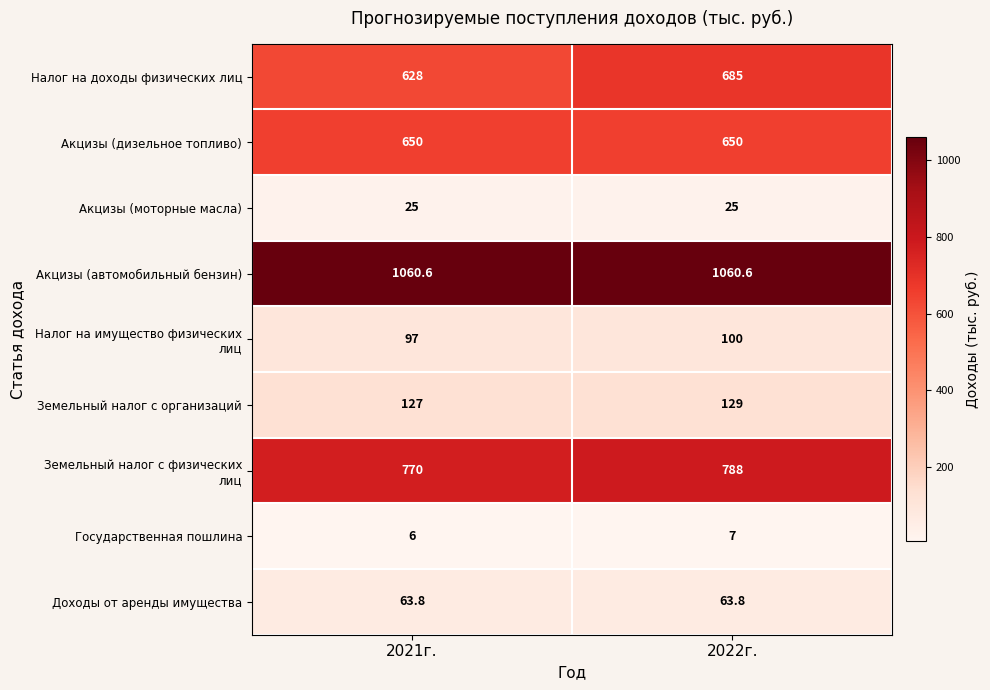

What is the average value of the Акцизы (дизельное топливо) series?

650.0